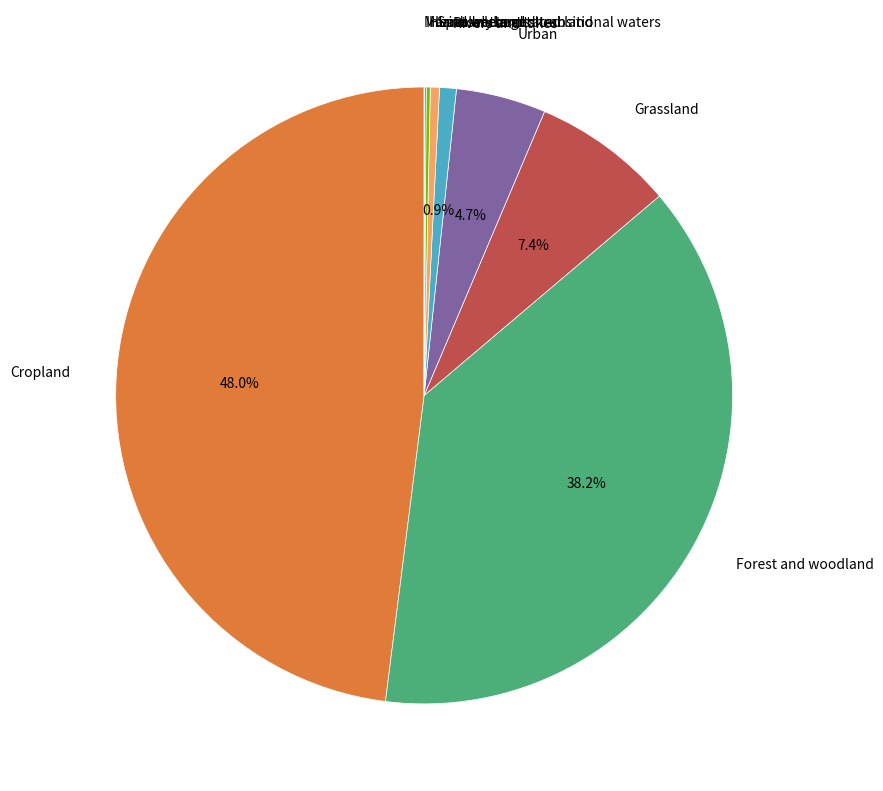

To the nearest percent, what is the difference between the largest and smallest slice percentages?

48%